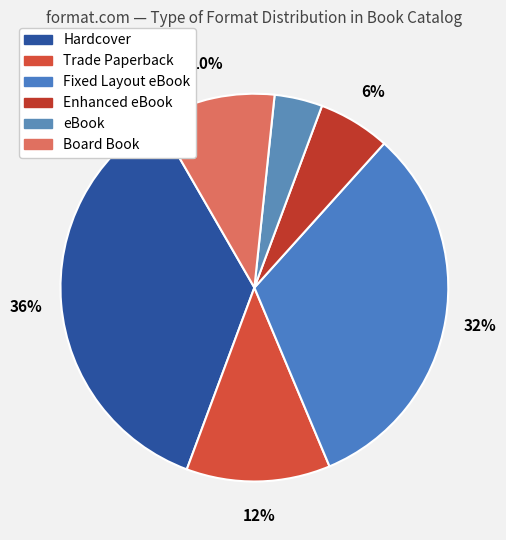

The Board Book slice represents 10% of the pie. True or false?

True